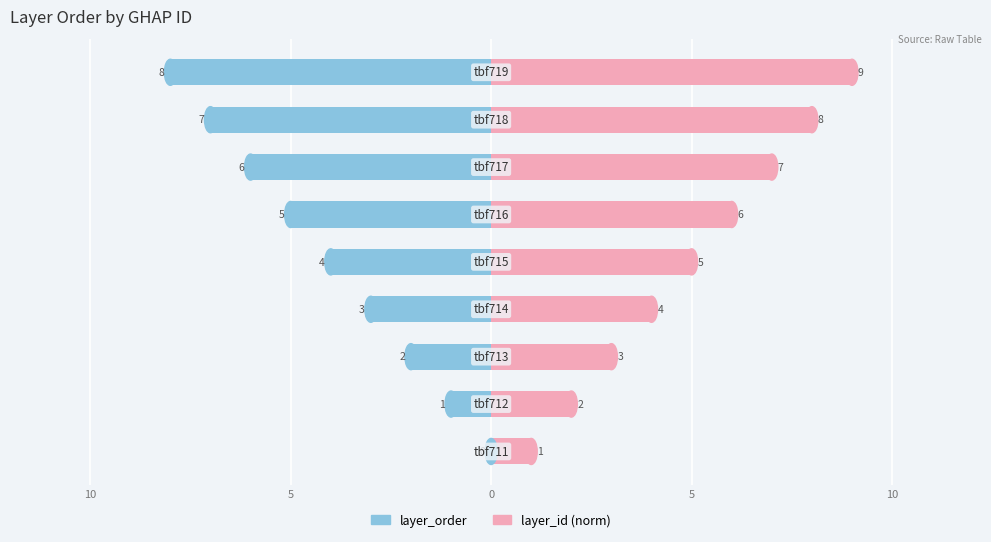

Is the value of layer_order at 10 greater than the value of layer_id (norm) at 7?

No